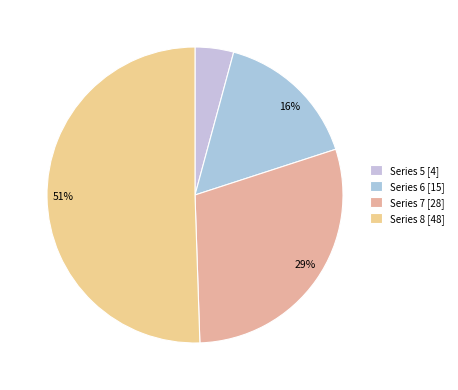

How many slices are in this pie chart?

4